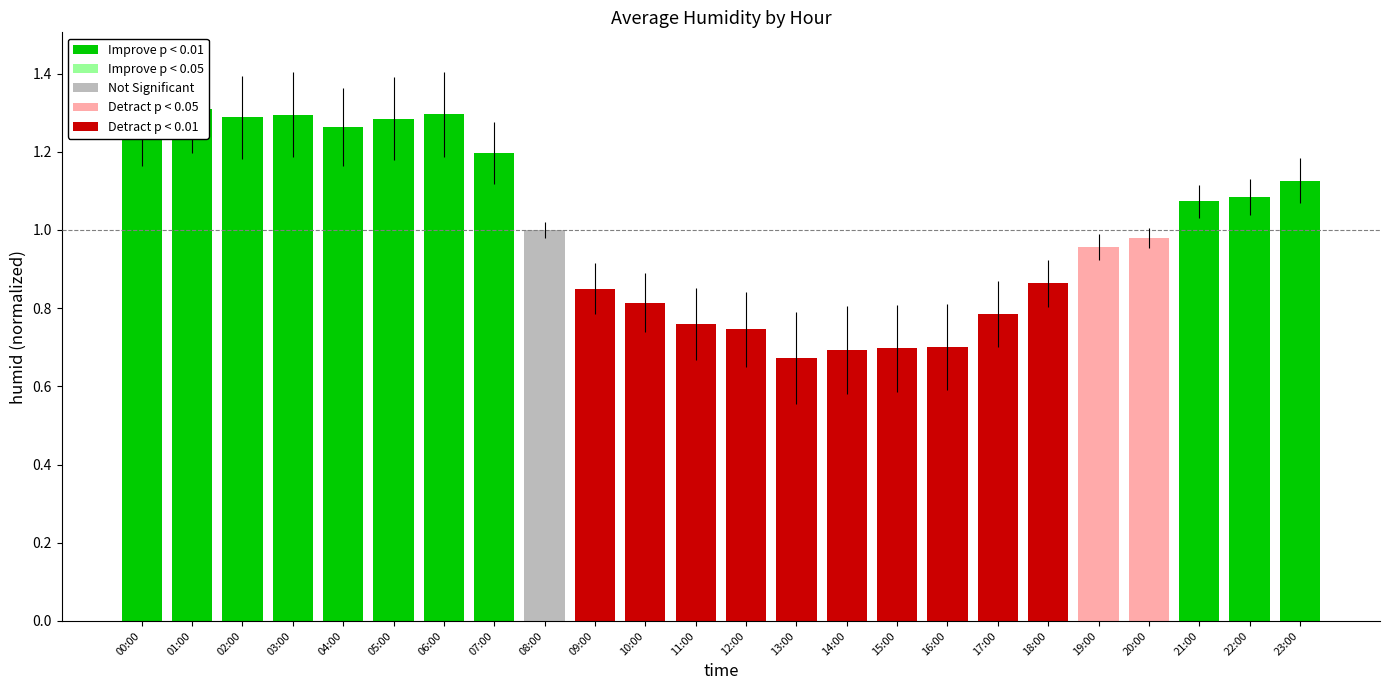

Are the bars horizontal?

No